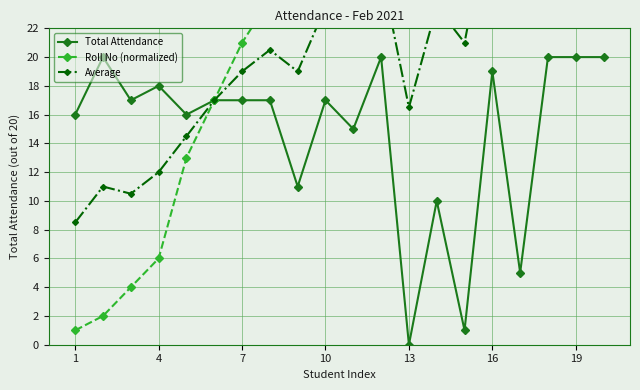

What is the total value across all series at 19?

57.0